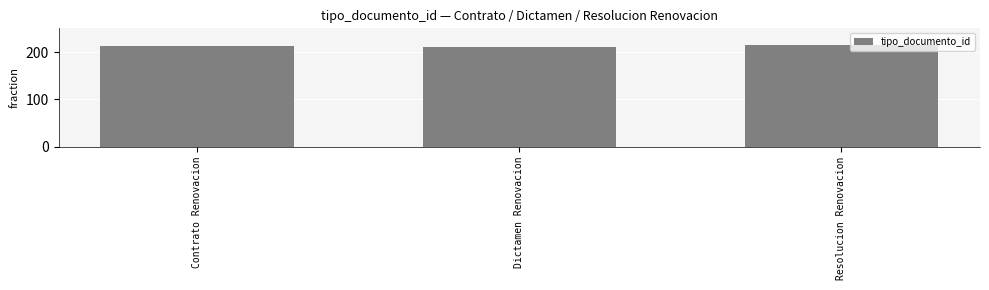

What is the sum of all values?

638